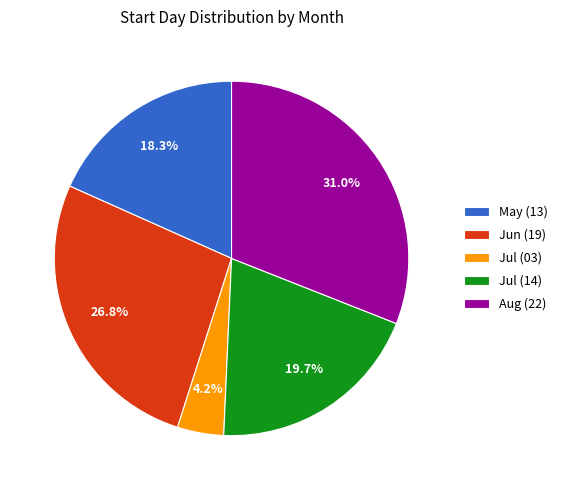

Which category has the biggest portion of the pie?

Aug (22)